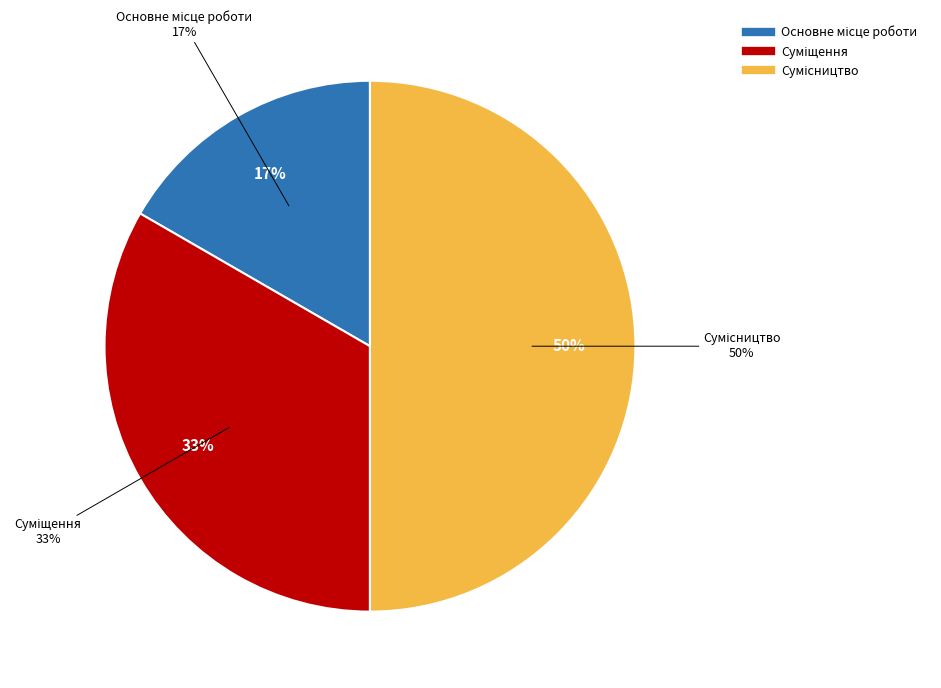

Is it true that Суміщення is 27% of the pie?

False